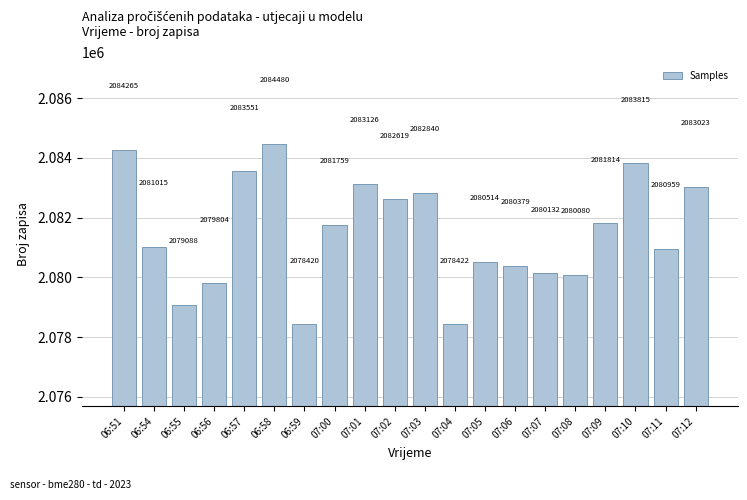

What is the average value?

2081505